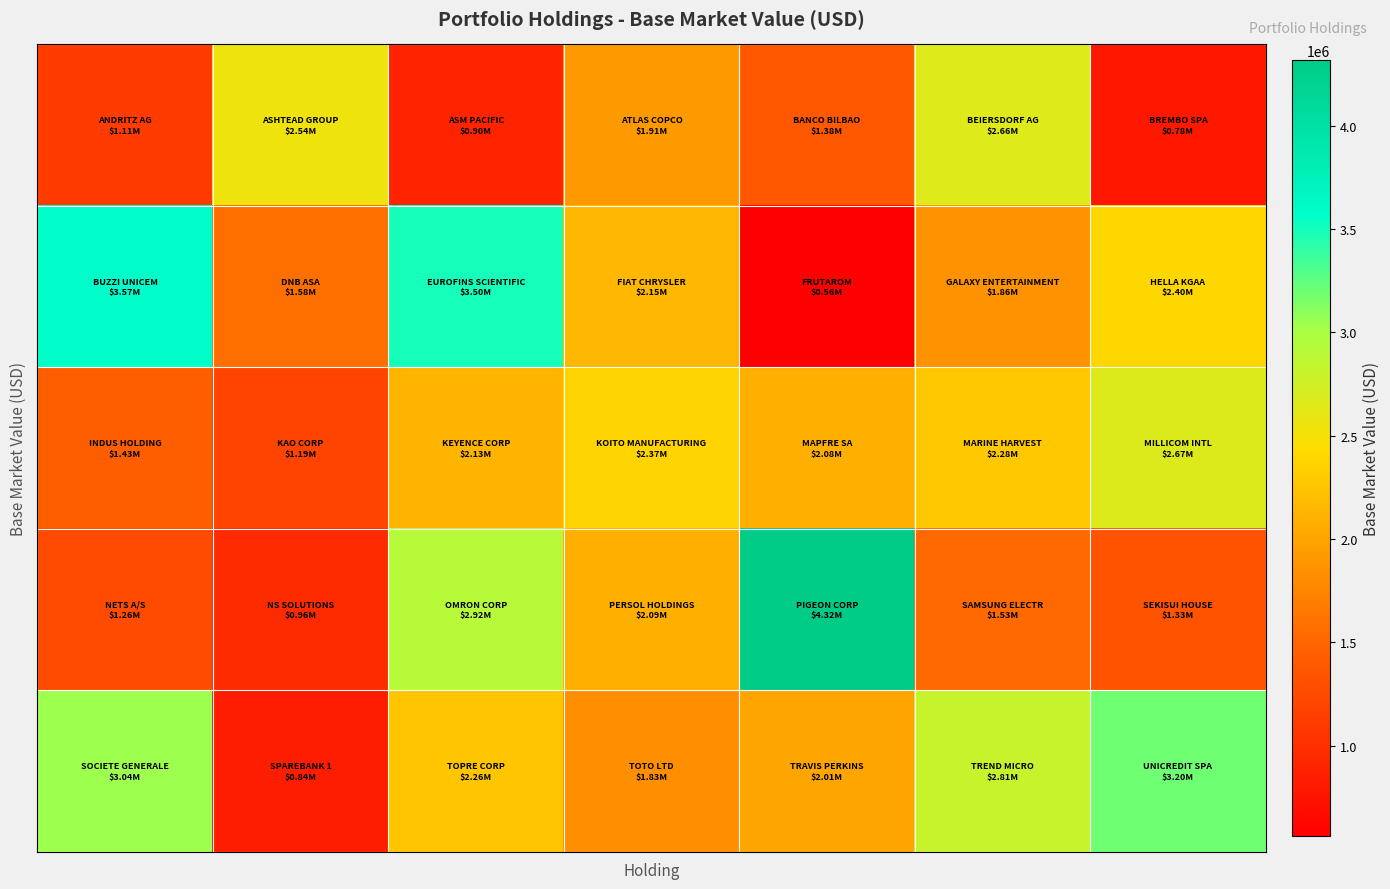

At which category is the sum across all series the highest?

2